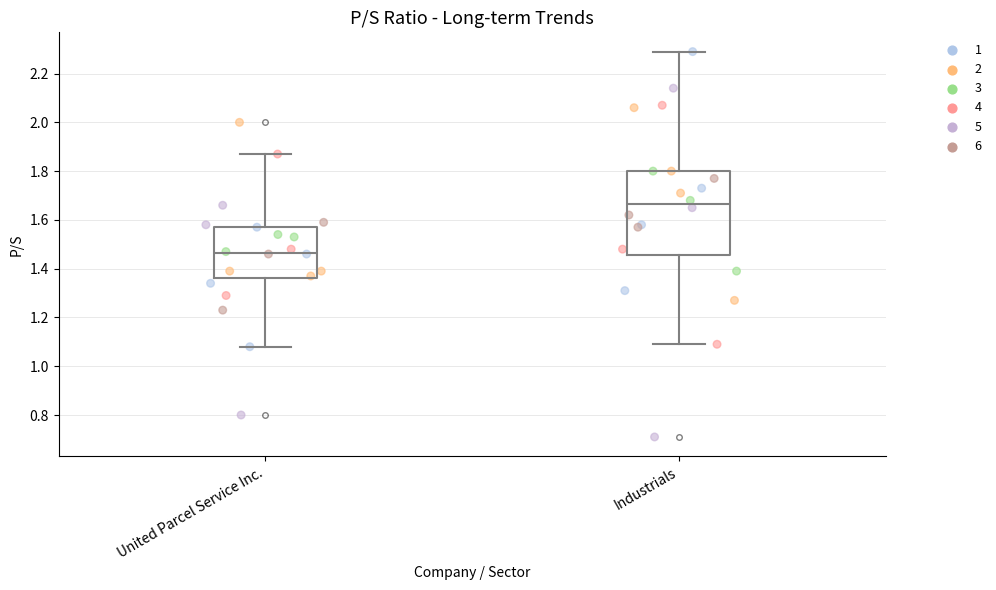

Reading left to right, read every box against the y-axis: the position of its median line, the range the box covers, and the ends of its whiskers. The values are not printed on the chart, so give them approximately, as read against the axis.

United Parcel Service Inc.: median 1.46, box 1.36 to 1.58, whiskers 1.08 to 1.88
Industrials: median 1.66, box 1.46 to 1.80, whiskers 1.10 to 2.30